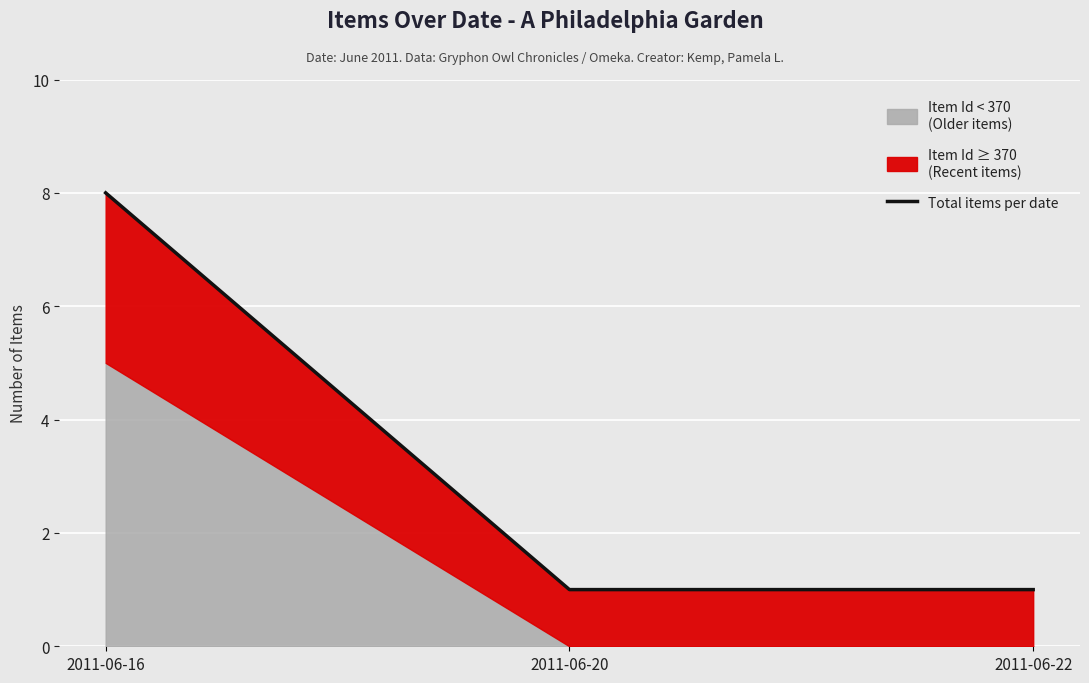

Approximately how many times larger is the value at 2011-06-20 compared to 2011-06-22?

1.0